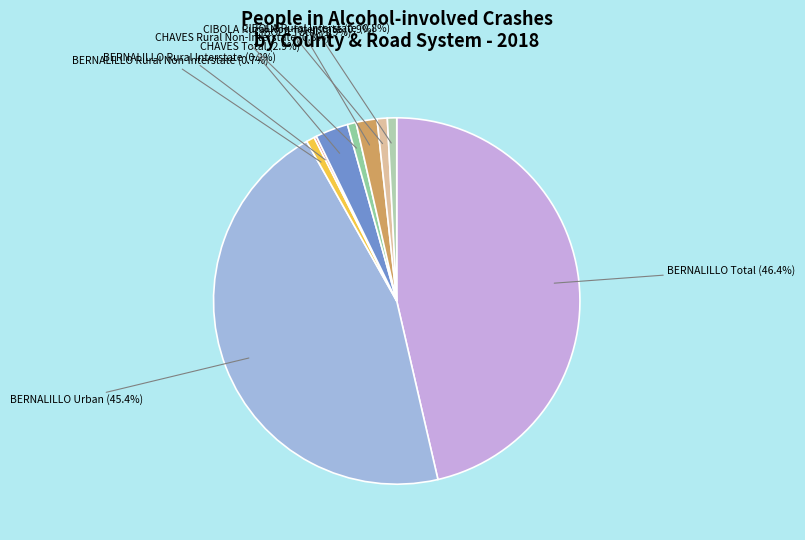

How much of the chart is everything except CHAVES Total?

97.1%